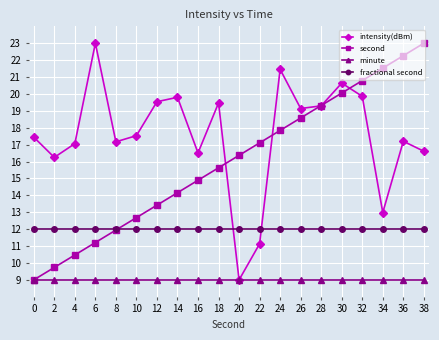

Where is intensity(dBm) nearest to the value 16?

2